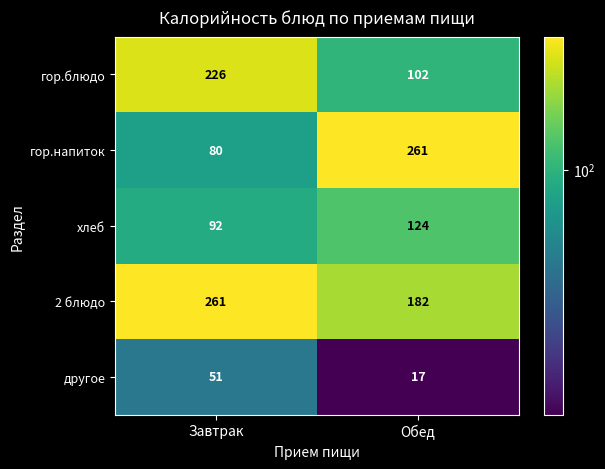

The value of гор.блюдо at Завтрак is 68. True or false?

False